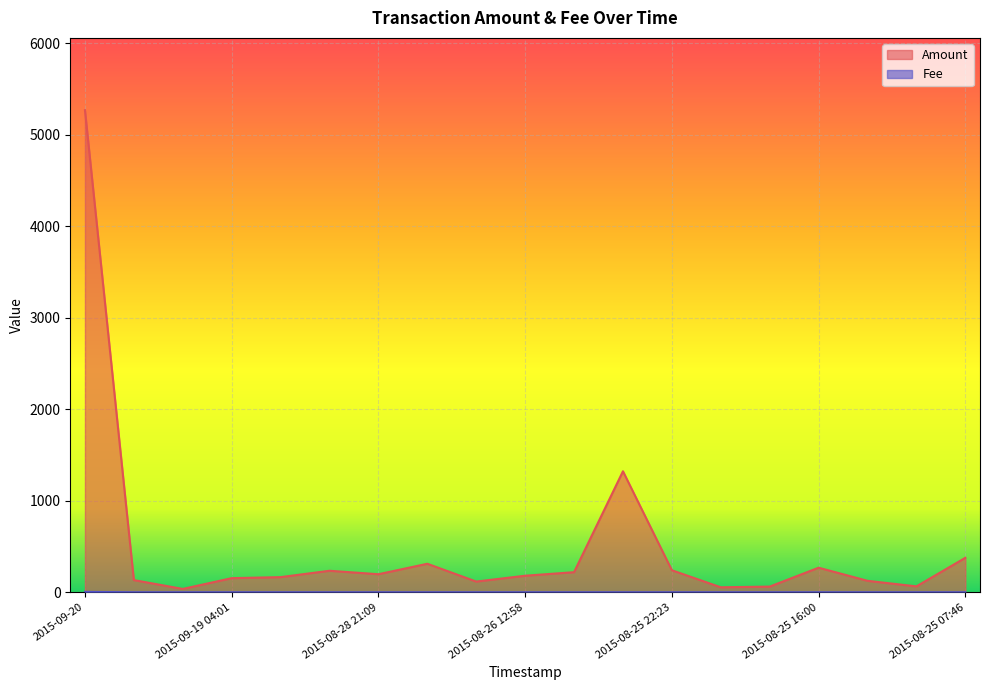

How many lines are shown in the chart?

2